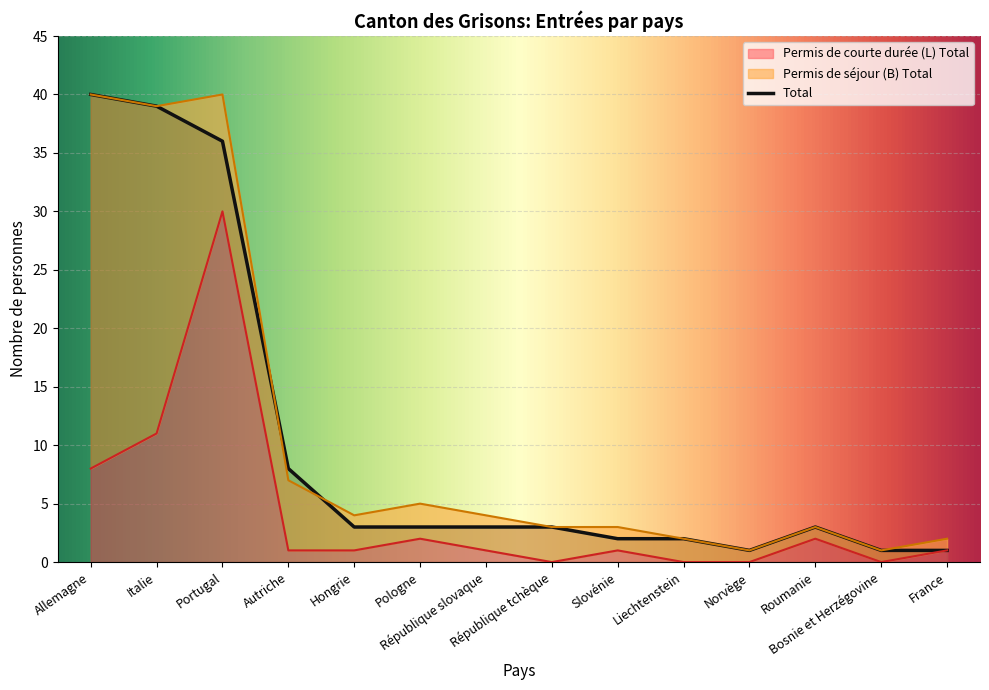

Which label corresponds to the smallest value in the chart?

République tchèque